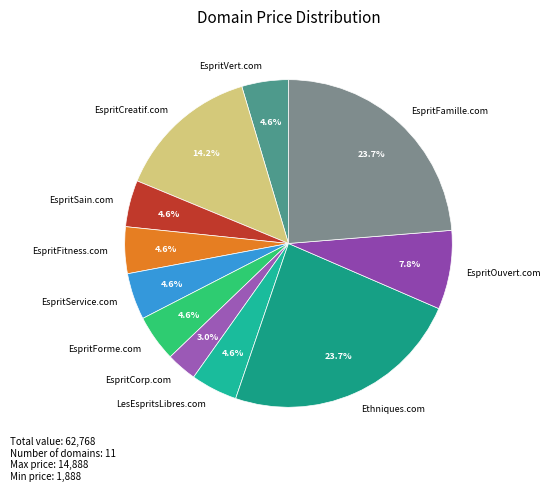

What percentage do LesEspritsLibres.com and EspritForme.com together represent?

9.2%